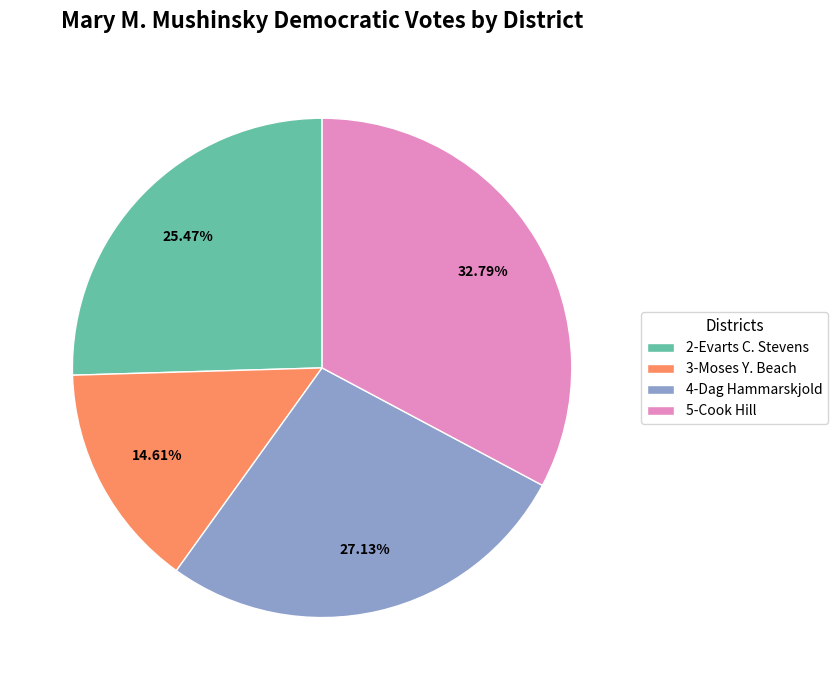

Do 3-Moses Y. Beach and 5-Cook Hill together represent more than half of the pie?

No